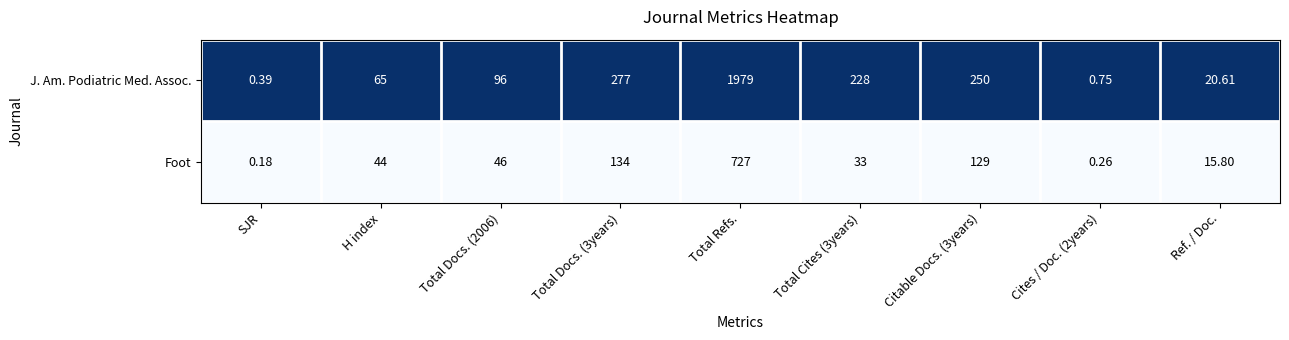

Between H index and Total Cites (3years), which series saw the biggest shift?

J. Am. Podiatric Med. Assoc.